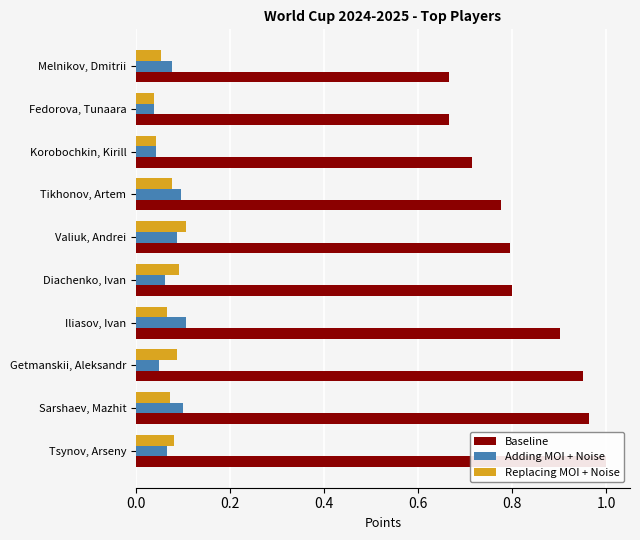

Rank the series by their maximum value, from highest to lowest.

Baseline, Adding MOI + Noise, Replacing MOI + Noise